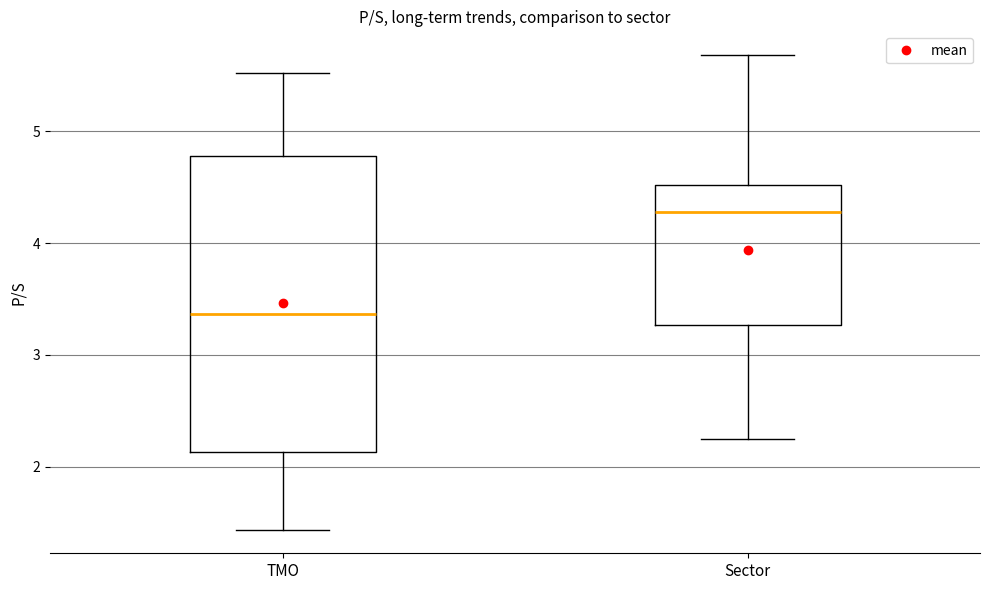

Which box's median line is the lowest?

TMO